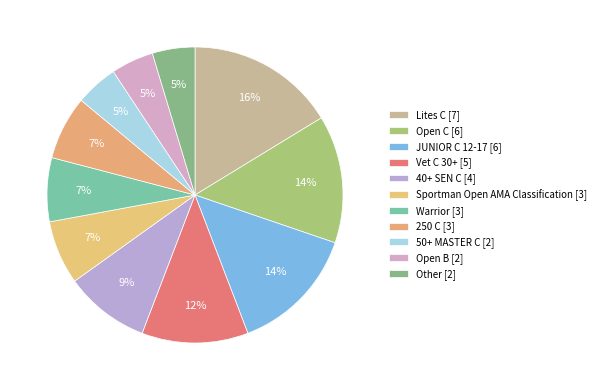

To the nearest percent, what is the combined percentage of JUNIOR C 12-17 [6] and Vet C 30+ [5]?

26%